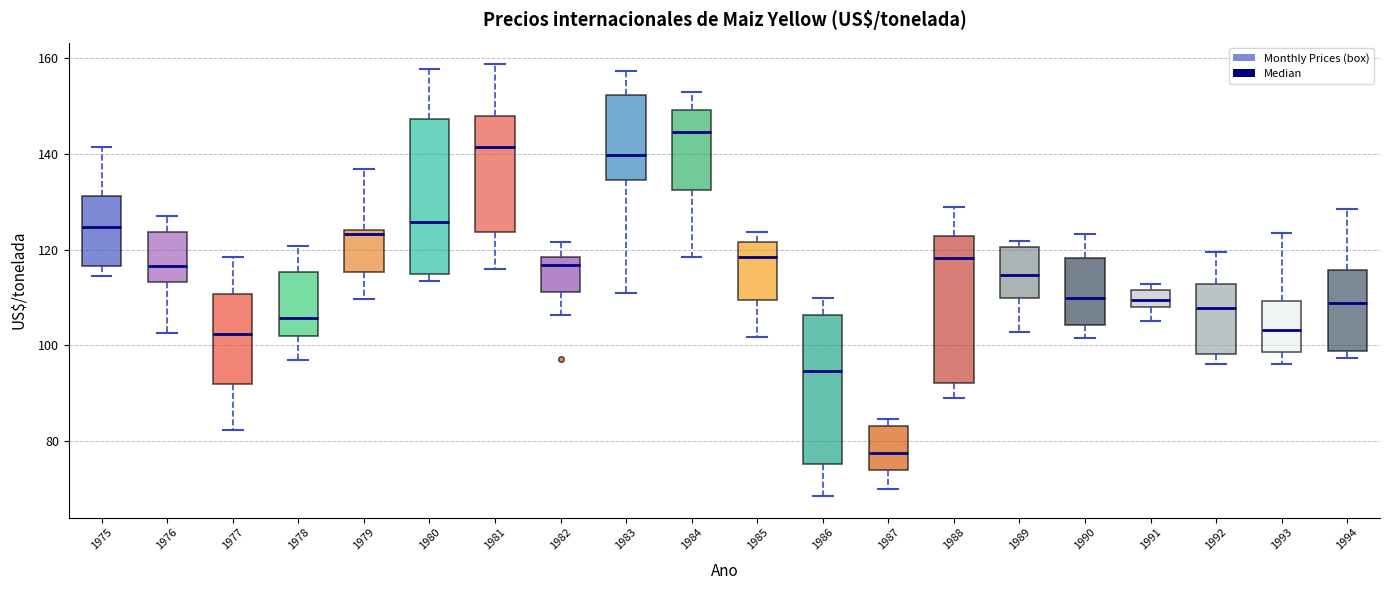

Which box has the lowest median line?

1987